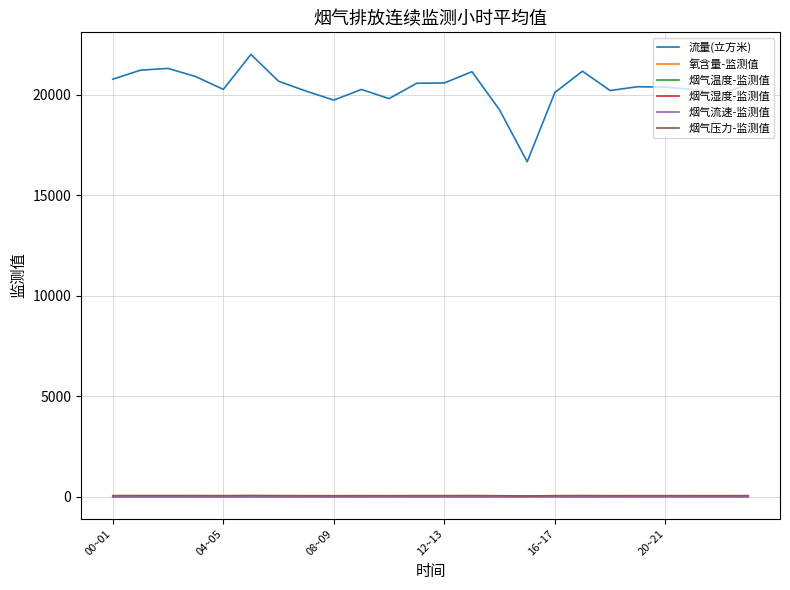

What is the average value of the 流量(立方米) series?

20347.8